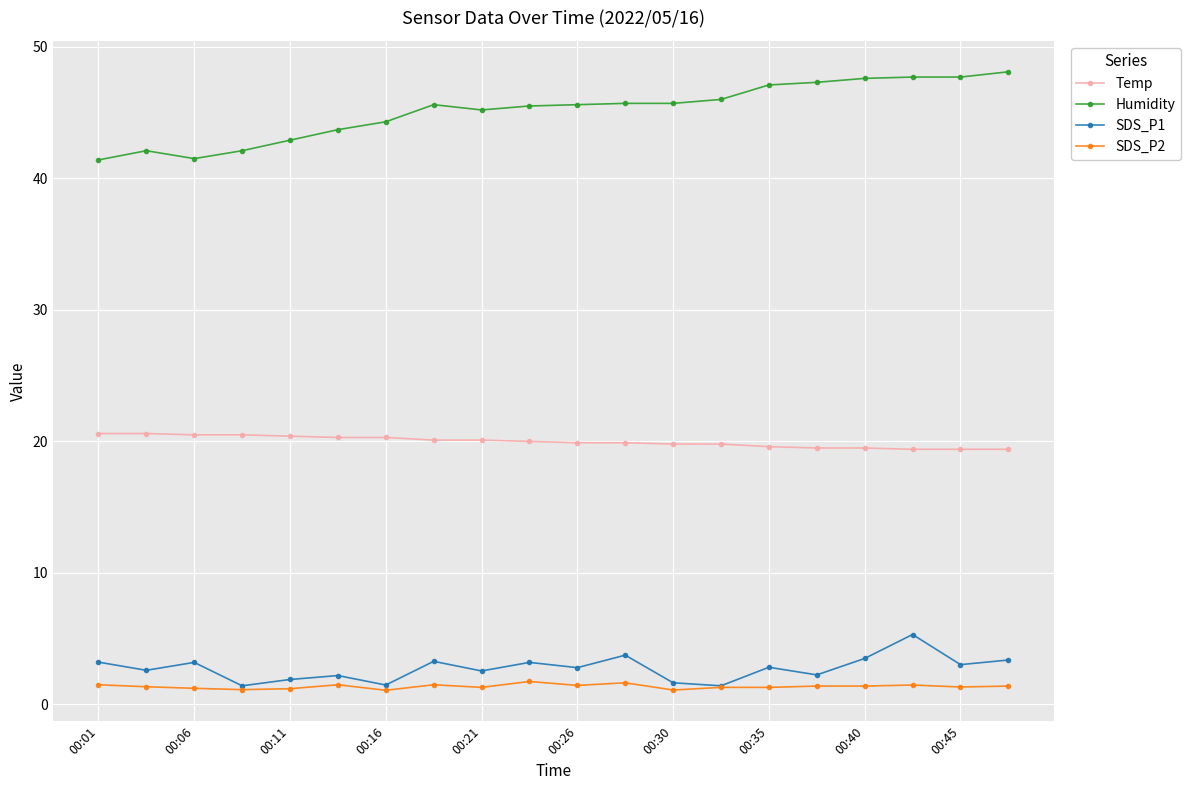

What is the value of the Temp point at the 3rd from the left?

20.5